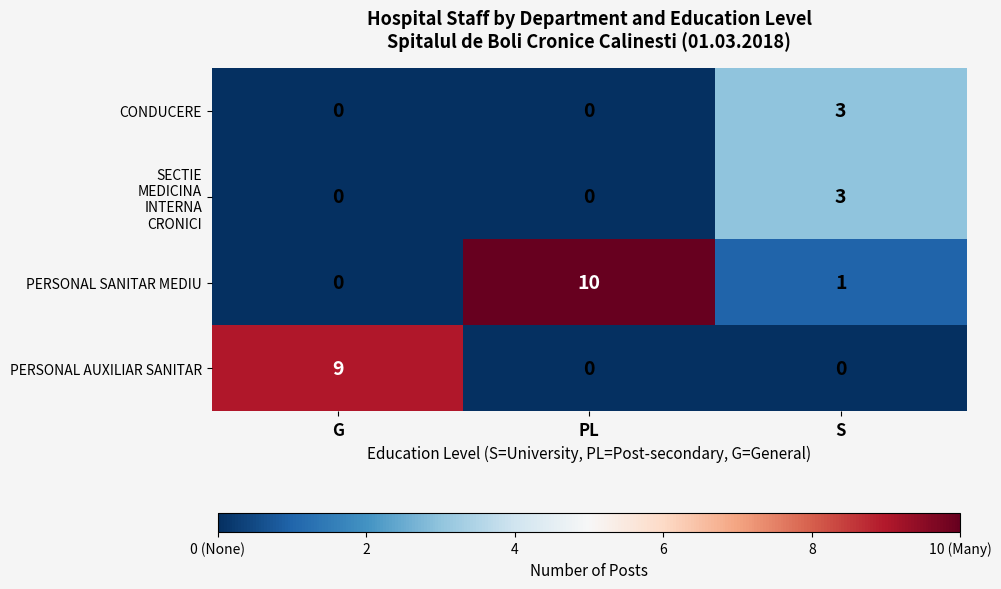

How many data points does each series have?

3